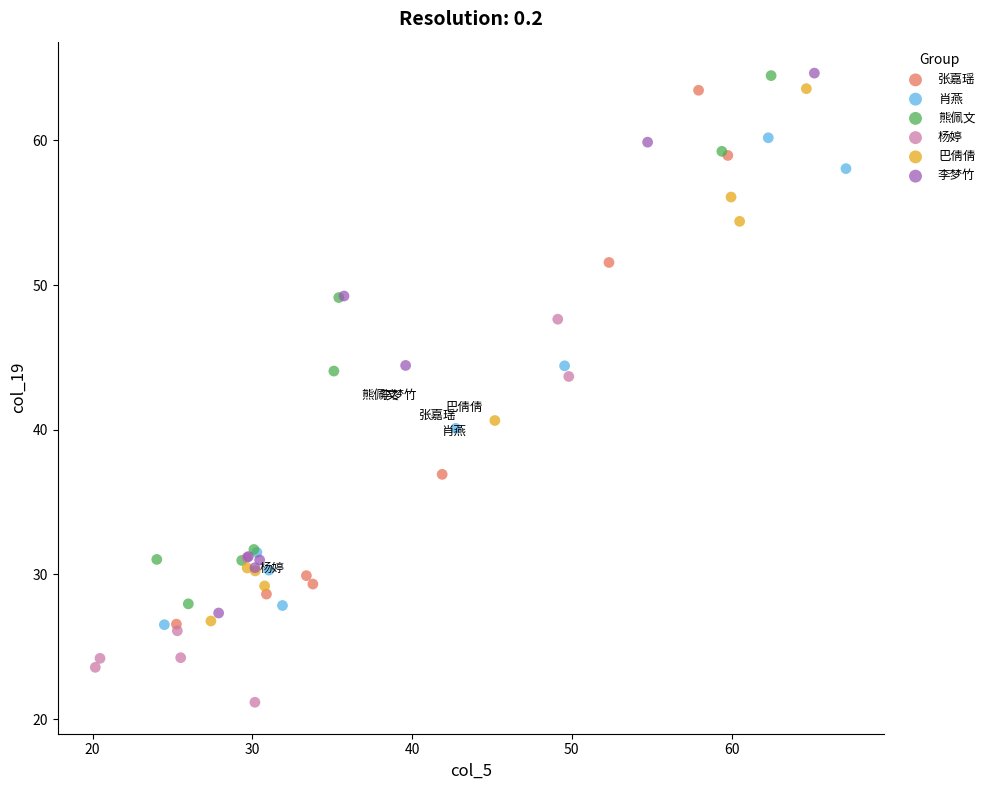

Which series has the largest Y range (max minus min)?

李梦竹